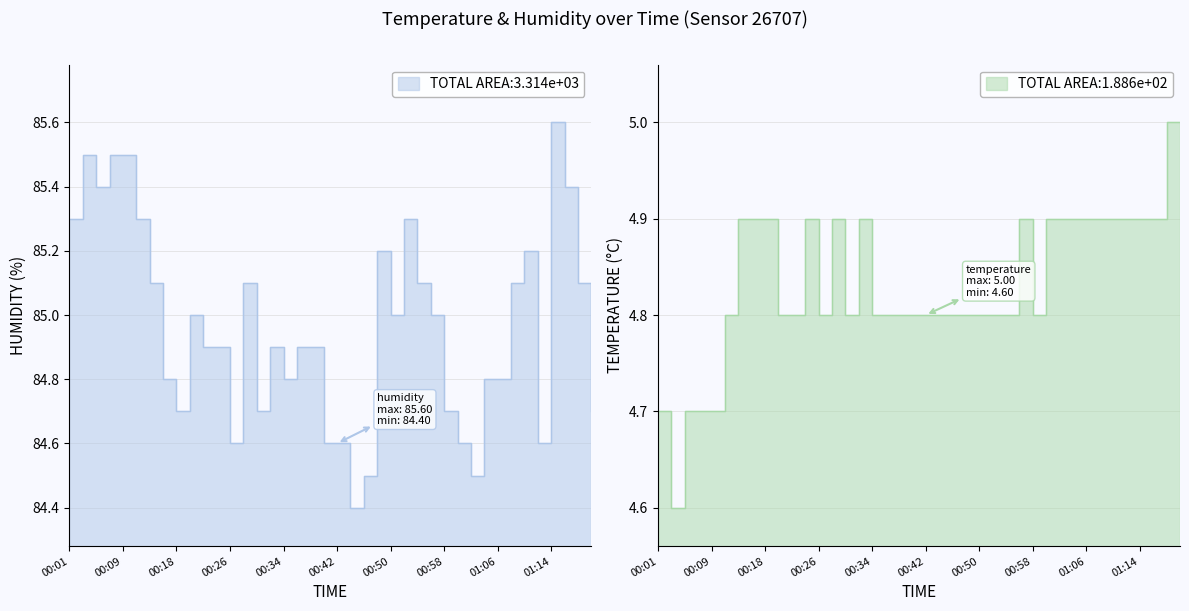

What is the sum of the temperature values at 00:50 and 00:48?

9.6